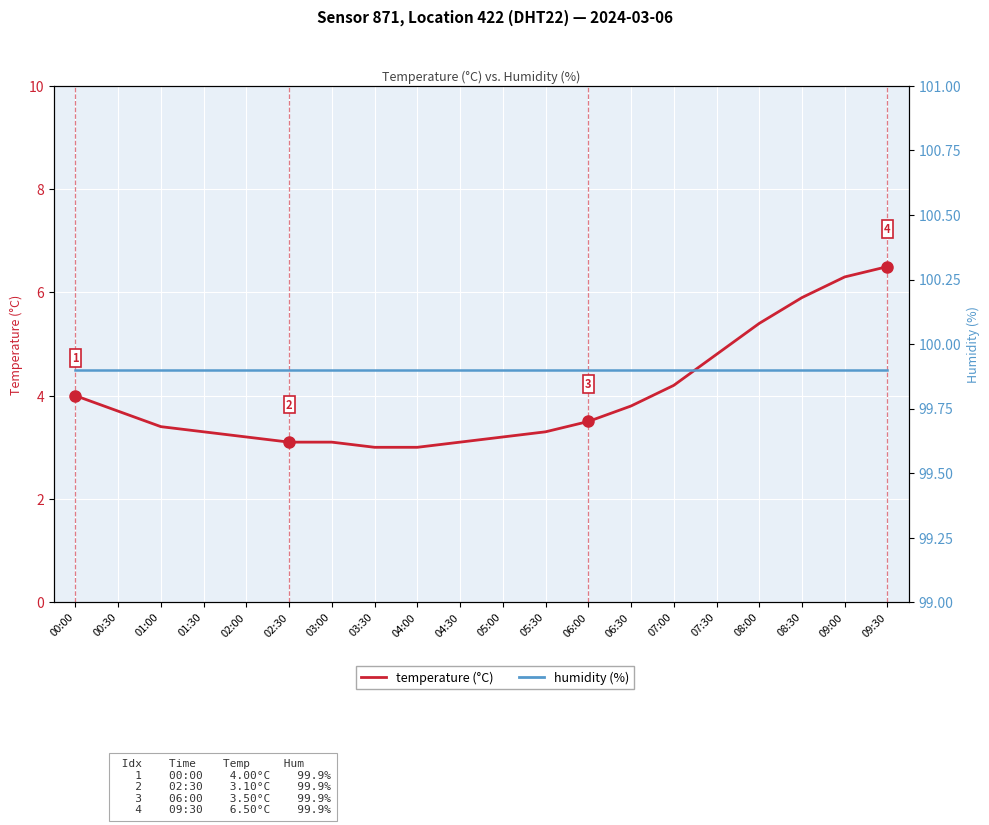

The humidity series shows 28.4 at 01:00. True or false?

False